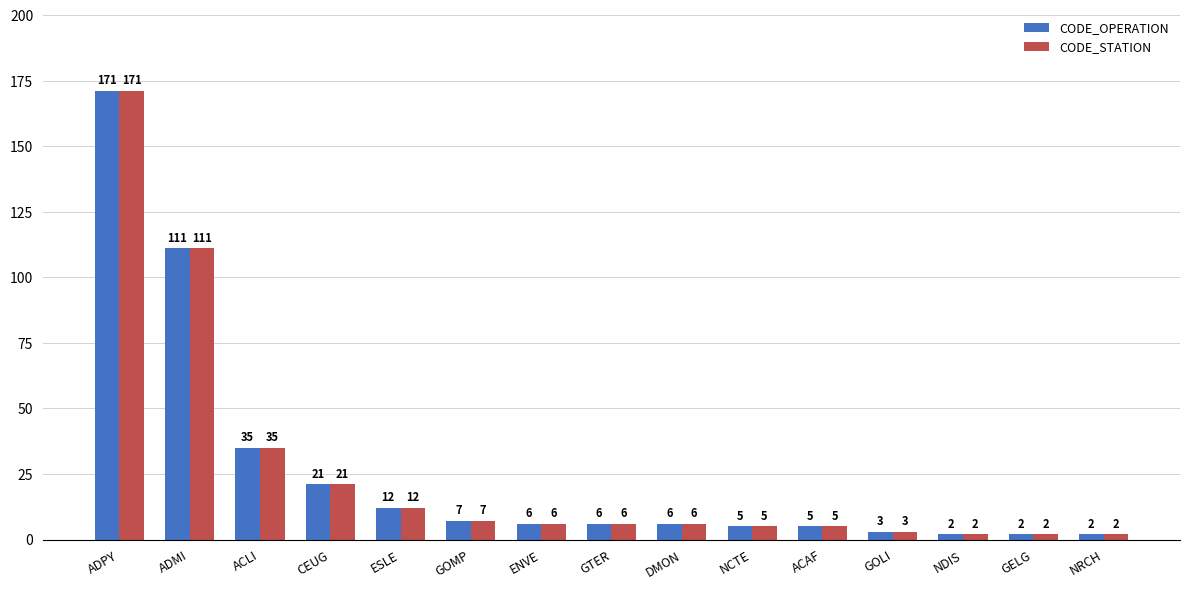

How many bars are there in total?

30